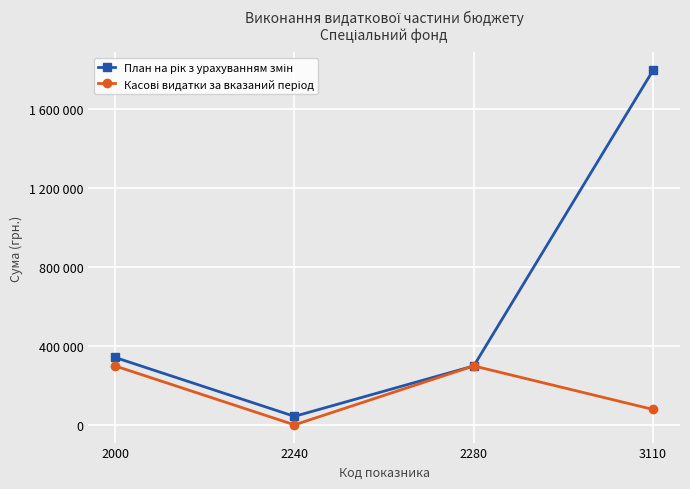

Does the chart have visible grid lines?

Yes